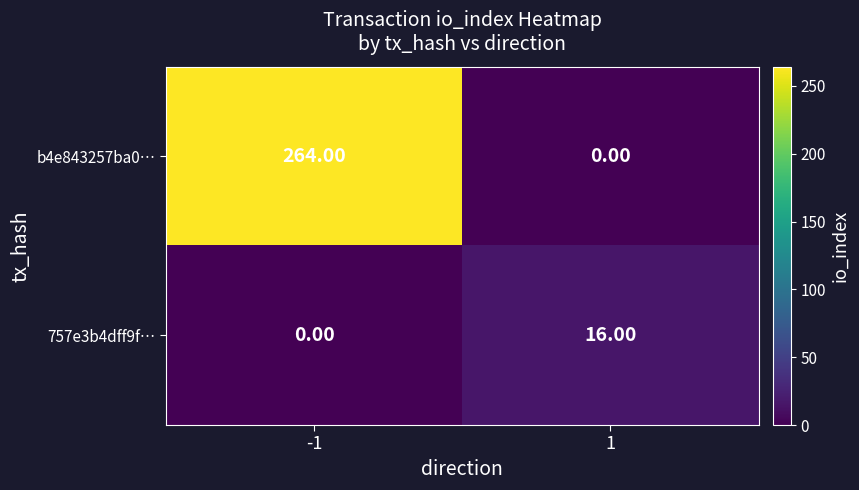

Which series has the largest range (max minus min)?

b4e843257ba0…